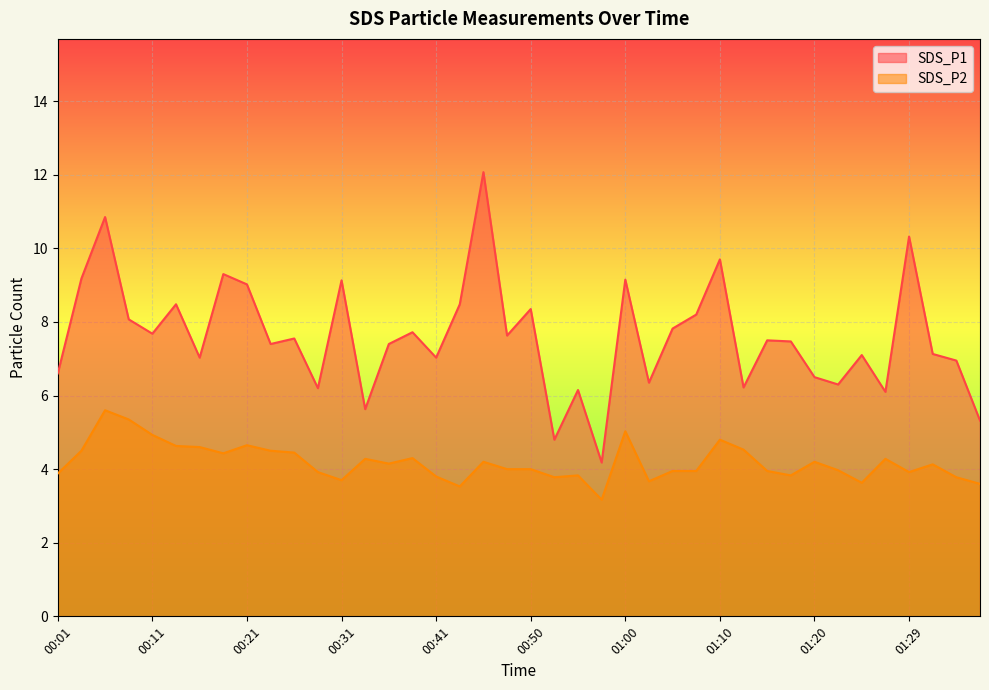

True or false: SDS_P2 has a value of 7.5 at 00:14.

False